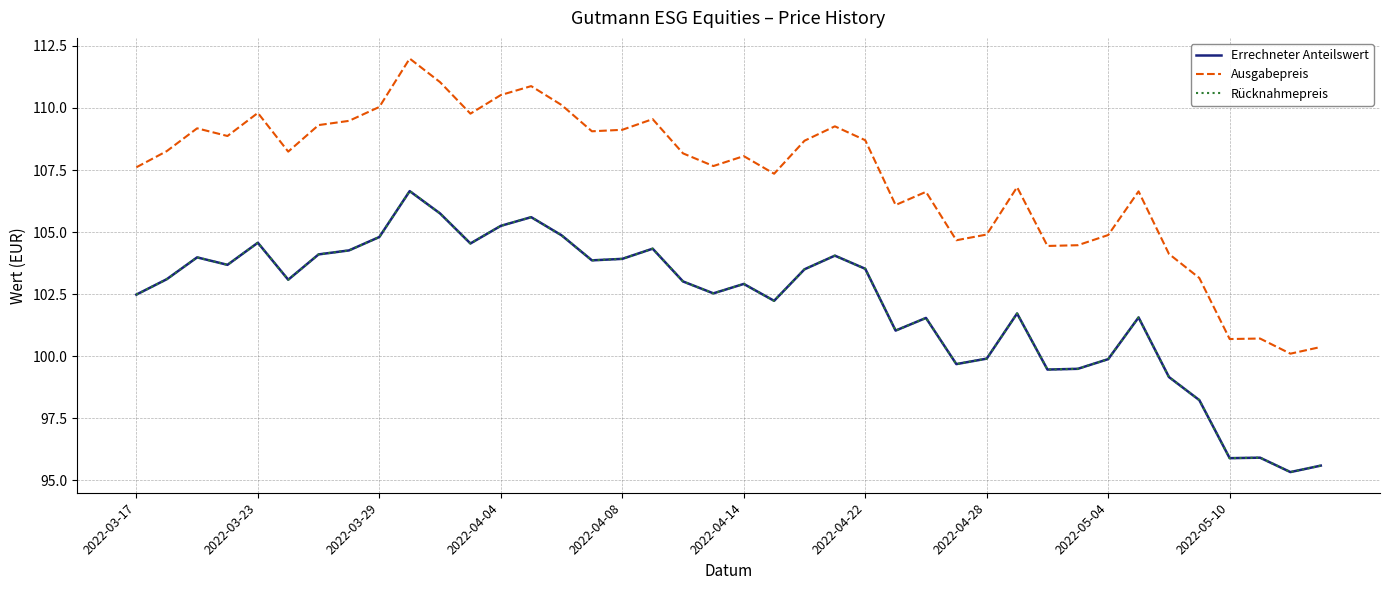

Reading left to right, extract all data points from this chart.

Errechneter Anteilswert: 102.5	103.1	104.0	103.7	104.6	103.1	104.1	104.3	104.8	106.7	105.8	104.5	105.2	105.6	104.9	103.9	103.9	104.3	103.0	102.5	102.9	102.2	103.5	104.0	103.5	101.0	101.5	99.7	99.9	101.7	99.5	99.5	99.9	101.6	99.2	98.2	95.9	95.9	95.3	95.6
Ausgabepreis: 107.6	108.3	109.2	108.9	109.8	108.2	109.3	109.5	110.0	112.0	111.0	109.8	110.5	110.9	110.1	109.1	109.1	109.5	108.2	107.7	108.1	107.3	108.7	109.3	108.7	106.1	106.6	104.7	104.9	106.8	104.4	104.5	104.9	106.6	104.1	103.2	100.7	100.7	100.1	100.4
Rücknahmepreis: 102.5	103.1	104.0	103.7	104.6	103.1	104.1	104.3	104.8	106.7	105.8	104.5	105.2	105.6	104.9	103.9	103.9	104.3	103.0	102.5	102.9	102.2	103.5	104.0	103.5	101.0	101.5	99.7	99.9	101.7	99.5	99.5	99.9	101.6	99.2	98.2	95.9	95.9	95.3	95.6